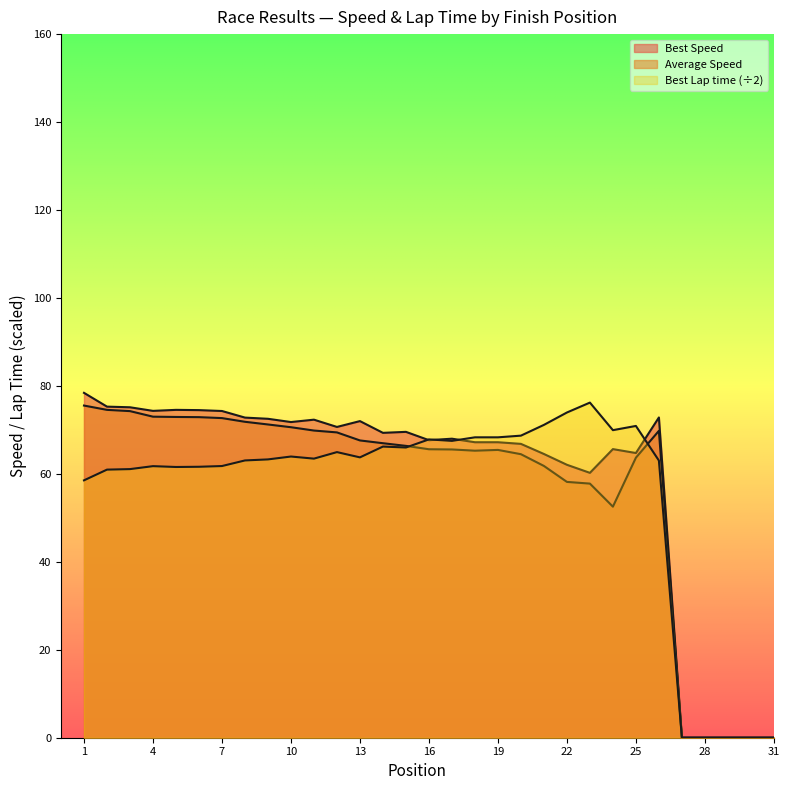

The value of Average Speed at 4 is 112.0. True or false?

False